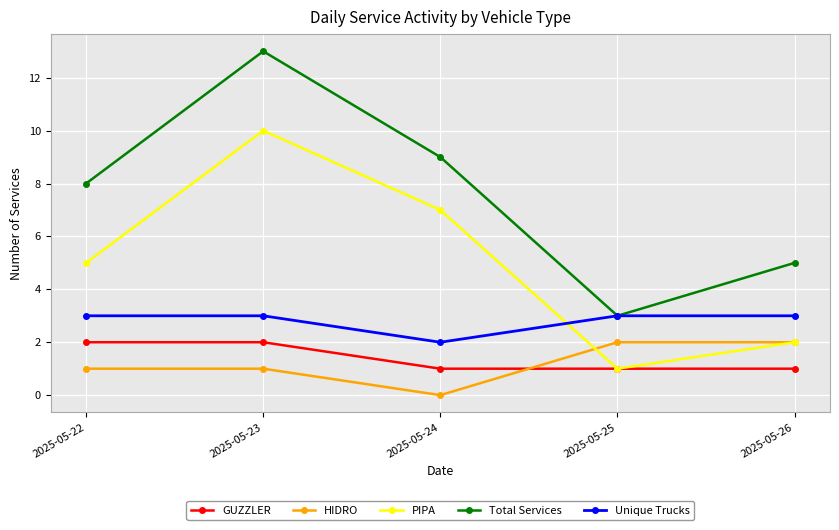

Does the chart have visible grid lines?

Yes